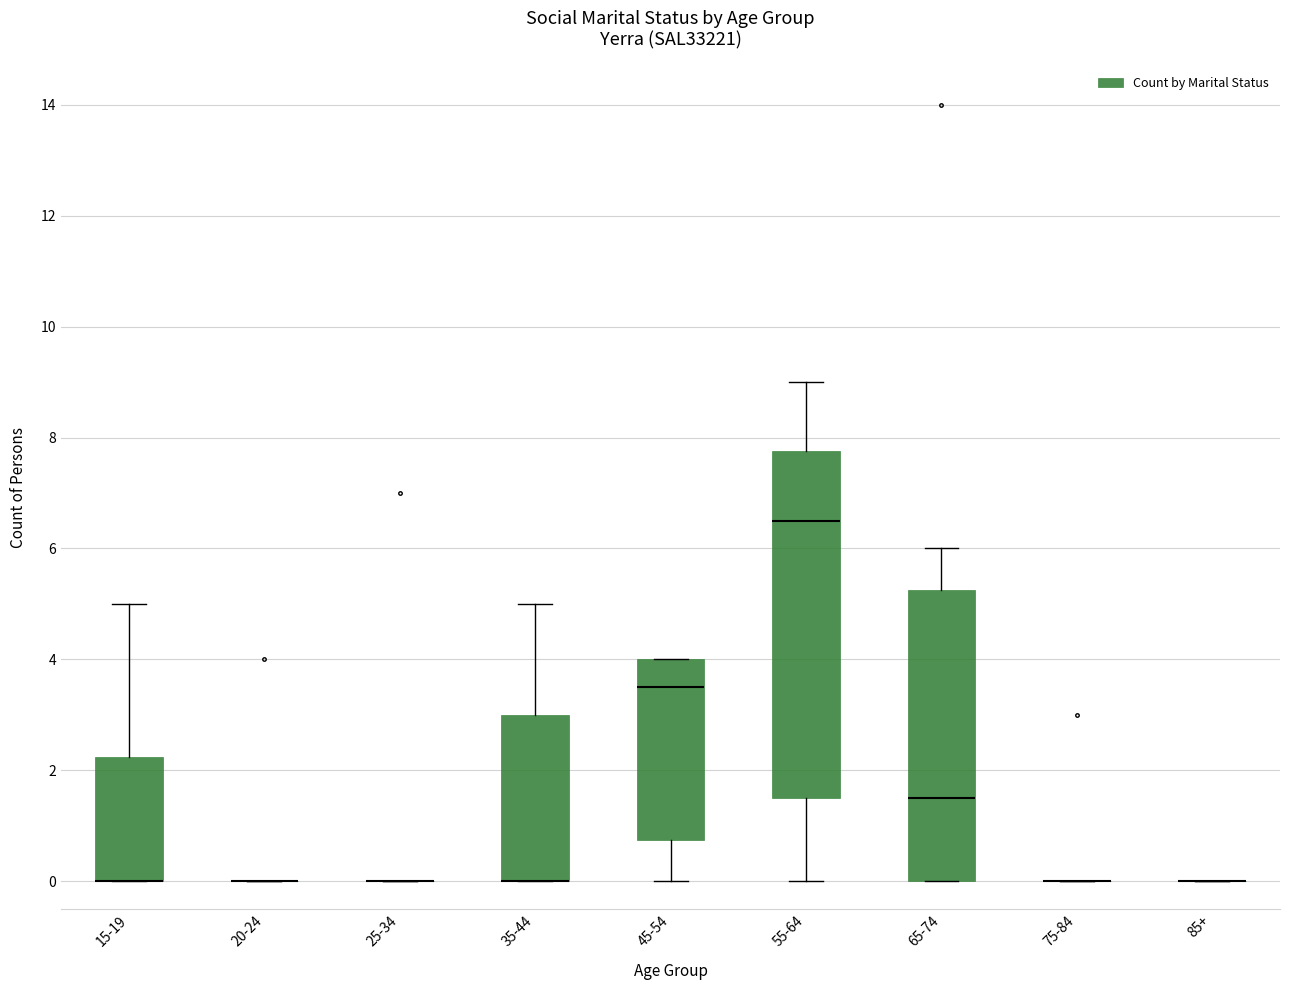

Reading left to right, read every box against the y-axis: the position of its median line, the range the box covers, and the ends of its whiskers. The values are not printed on the chart, so give them approximately, as read against the axis.

15-19: median 0.0 (drawn on the box's lower edge), box 0.0 to 2.2, whiskers 0.0 to 5.0
20-24: box collapsed to a line at 0.0, whiskers 0.0 to 0.0
25-34: box collapsed to a line at 0.0, whiskers 0.0 to 0.0
35-44: median 0.0 (drawn on the box's lower edge), box 0.0 to 3.0, whiskers 0.0 to 5.0
45-54: median 3.6, box 0.8 to 4.0, whiskers 0.0 to 4.0
55-64: median 6.6, box 1.6 to 7.8, whiskers 0.0 to 9.0
65-74: median 1.6, box 0.0 to 5.2, whiskers 0.0 to 6.0
75-84: box collapsed to a line at 0.0, whiskers 0.0 to 0.0
85+: box collapsed to a line at 0.0, whiskers 0.0 to 0.0